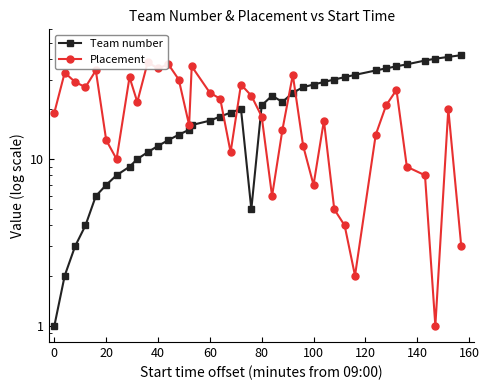

The value of Team number at 20 is 10. True or false?

False